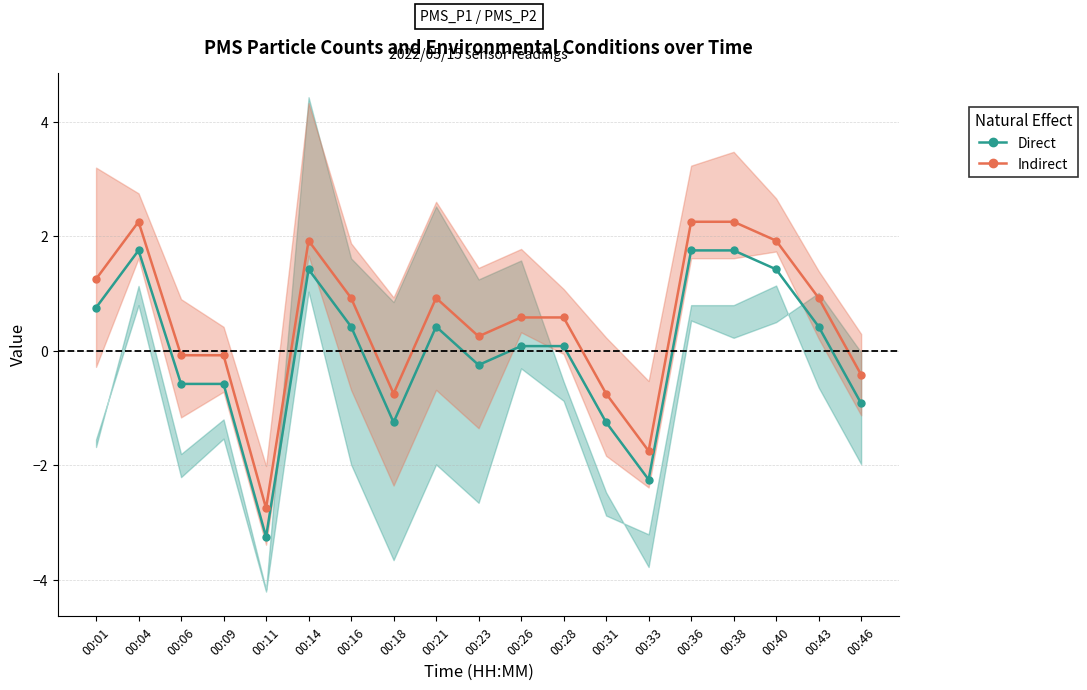

True or false: Indirect and Direct cross at least once.

False